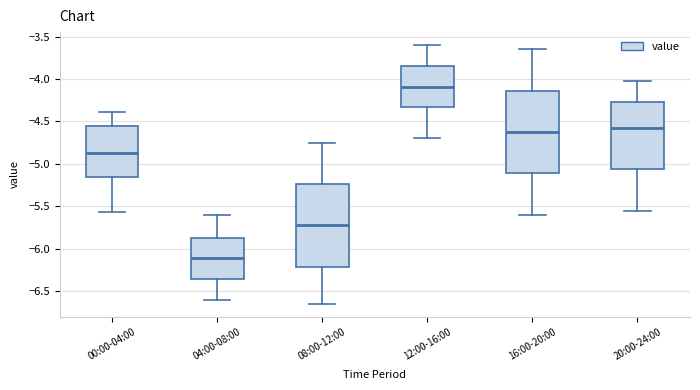

Reading left to right, transcribe this box plot: for each box, give where its median line is, the range the box spans, and where its two whiskers end, as read against the y-axis. The values are not printed on the chart, so give them approximately, as read against the axis.

00:00-04:00: median -4.85, box -5.15 to -4.55, whiskers -5.55 to -4.40
04:00-08:00: median -6.10, box -6.35 to -5.85, whiskers -6.60 to -5.60
08:00-12:00: median -5.70, box -6.20 to -5.25, whiskers -6.65 to -4.75
12:00-16:00: median -4.10, box -4.35 to -3.85, whiskers -4.70 to -3.60
16:00-20:00: median -4.60, box -5.10 to -4.15, whiskers -5.60 to -3.65
20:00-24:00: median -4.55, box -5.05 to -4.25, whiskers -5.55 to -4.00